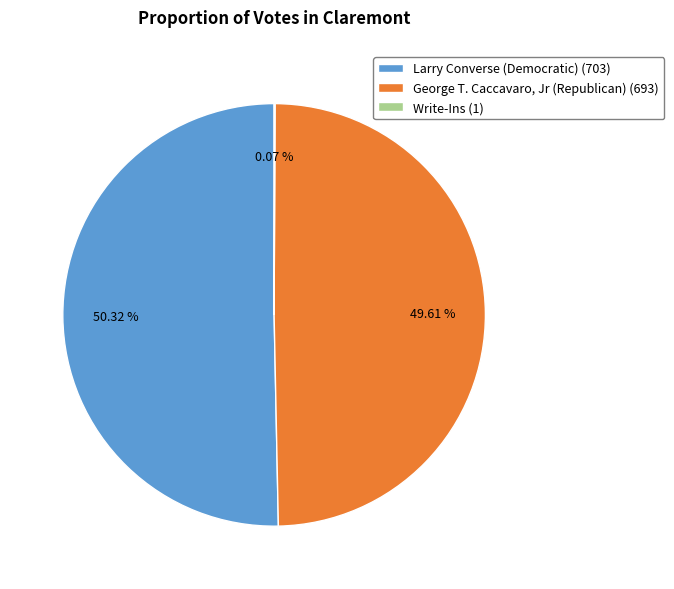

What is the ratio of the value at Larry Converse (Democratic) (703) to the value at George T. Caccavaro, Jr (Republican) (693)?

1.0